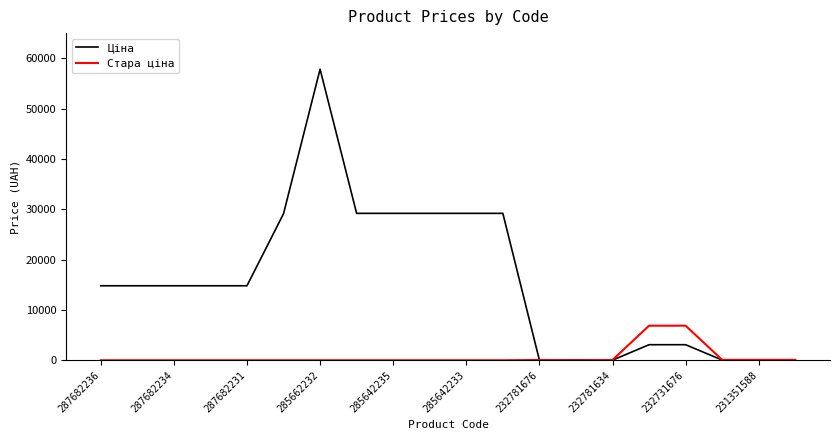

Rank the series by their average value, from highest to lowest.

Ціна, Стара ціна